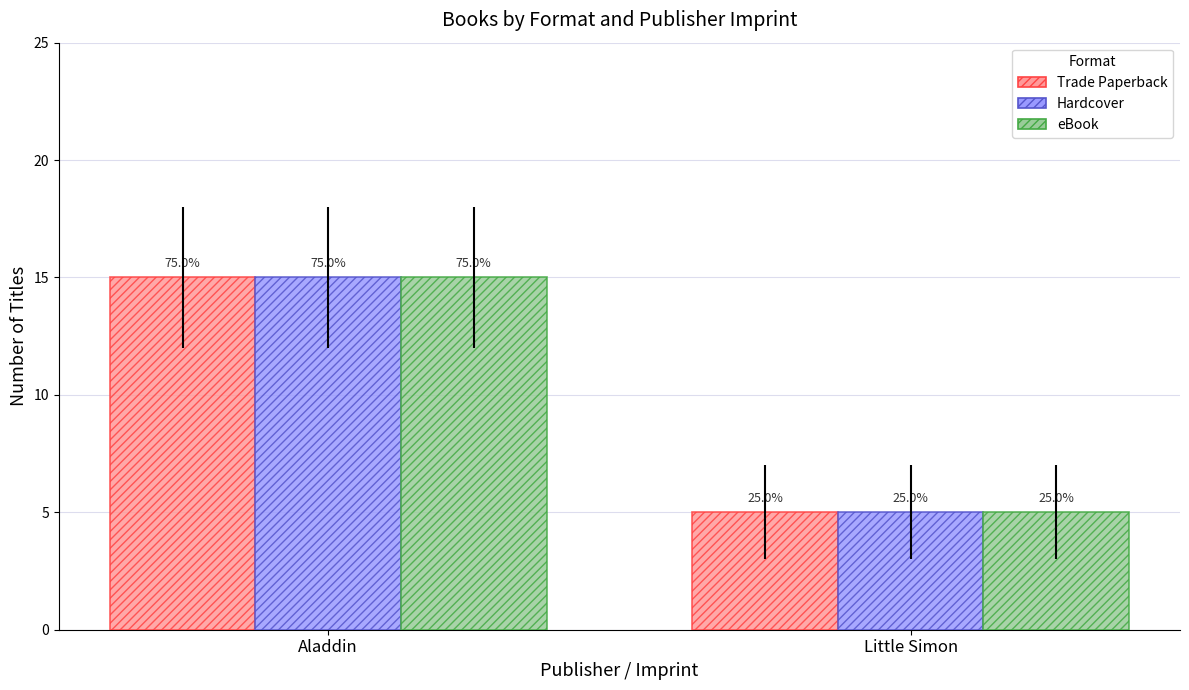

Read the eBook value at Little Simon.

5